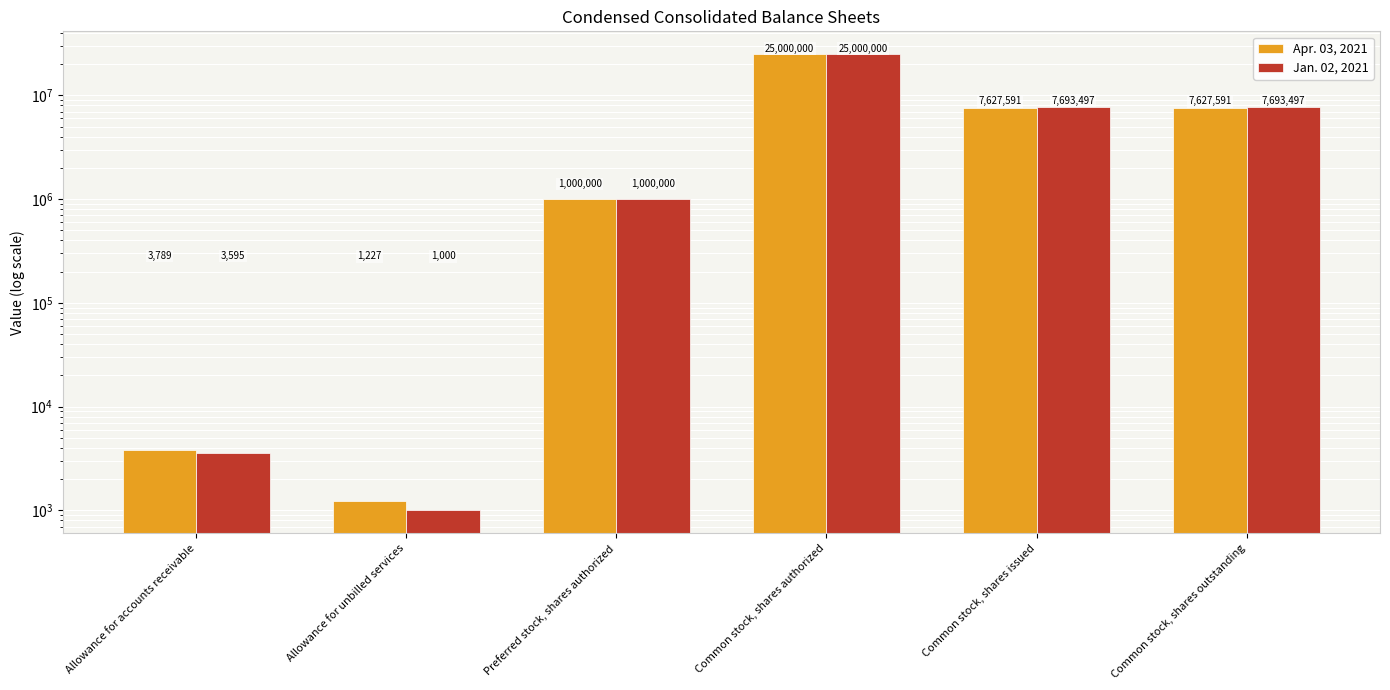

Which series has the widest spread of values?

Jan. 02, 2021